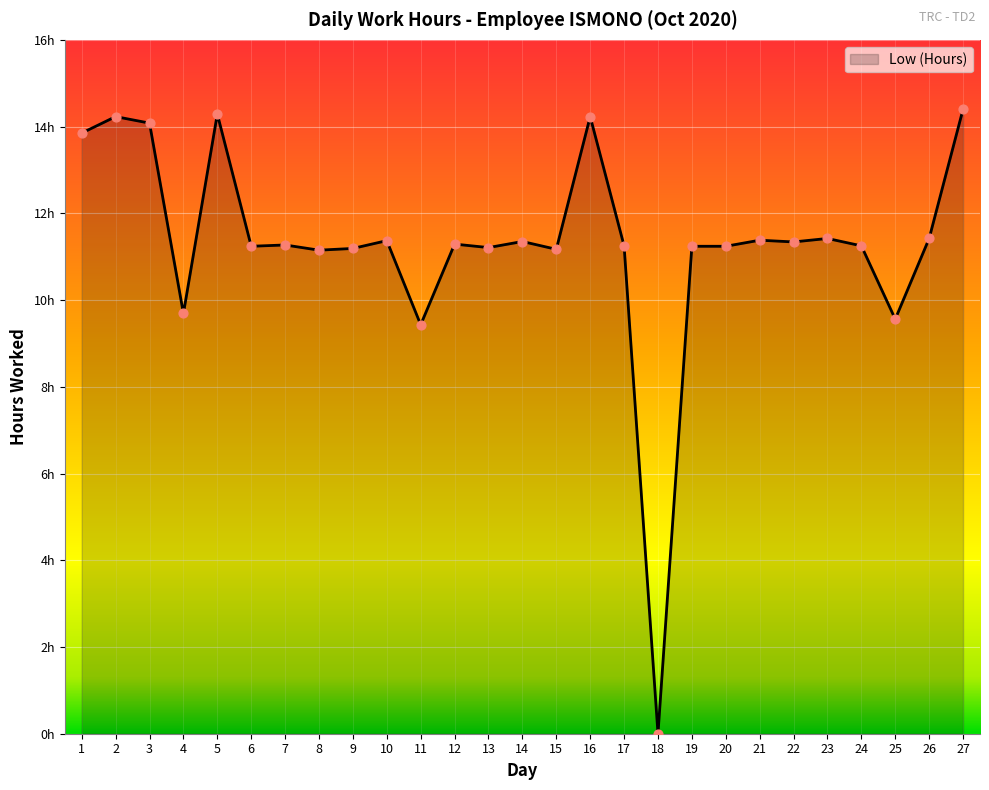

Which has a higher value, 11 or 26?

26